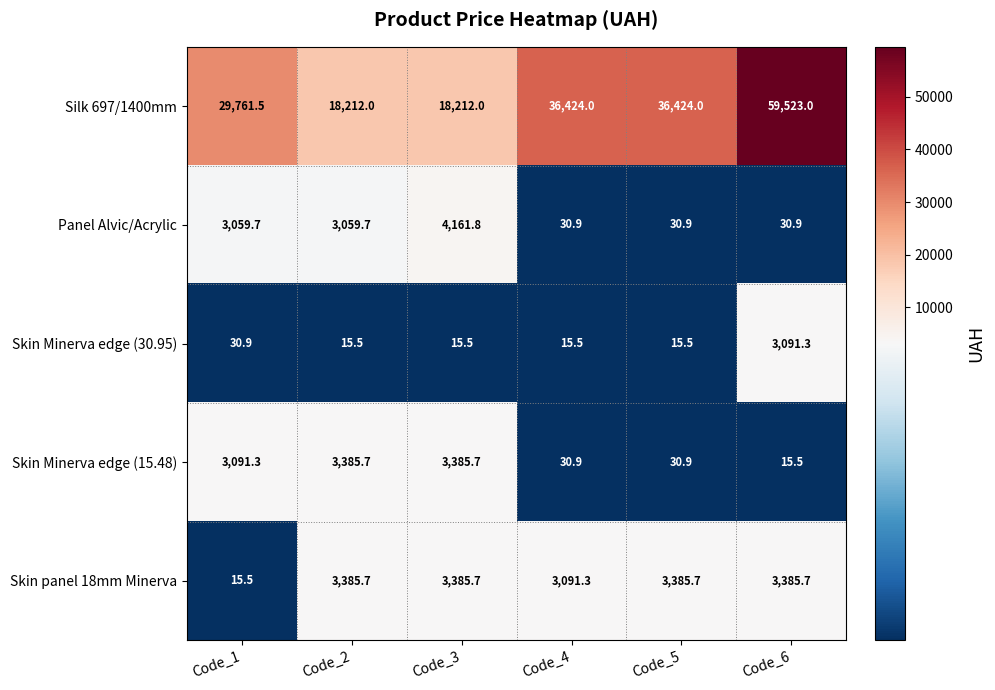

How many data points in Panel Alvic/Acrylic are less than 3059?

3